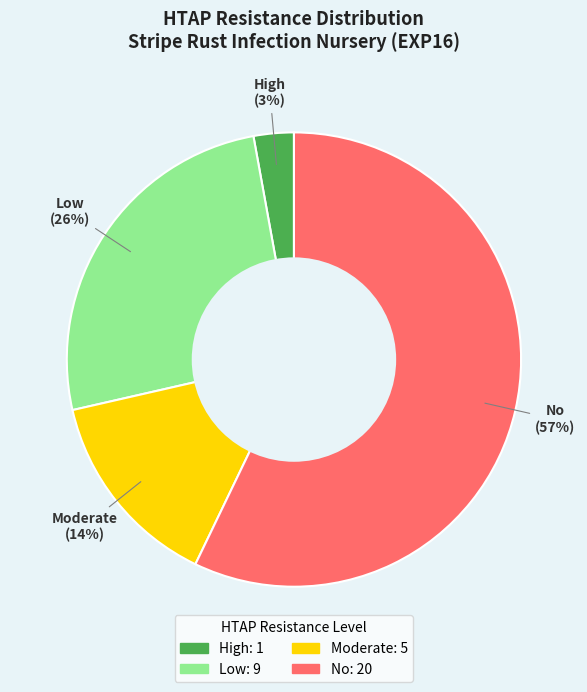

Which has a higher value, No or High?

No